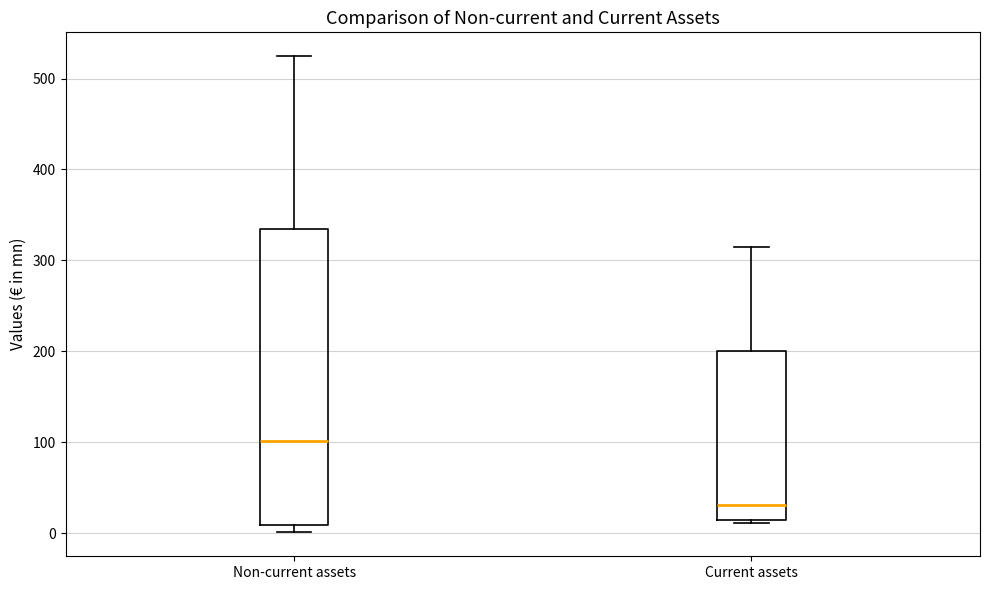

Reading left to right, read every box against the y-axis: the position of its median line, the range the box covers, and the ends of its whiskers. The values are not printed on the chart, so give them approximately, as read against the axis.

Non-current assets: median 100, box 10 to 330, whiskers 0 to 520
Current assets: median 30, box 10 to 200, whiskers 10 (just below the box's lower edge) to 310